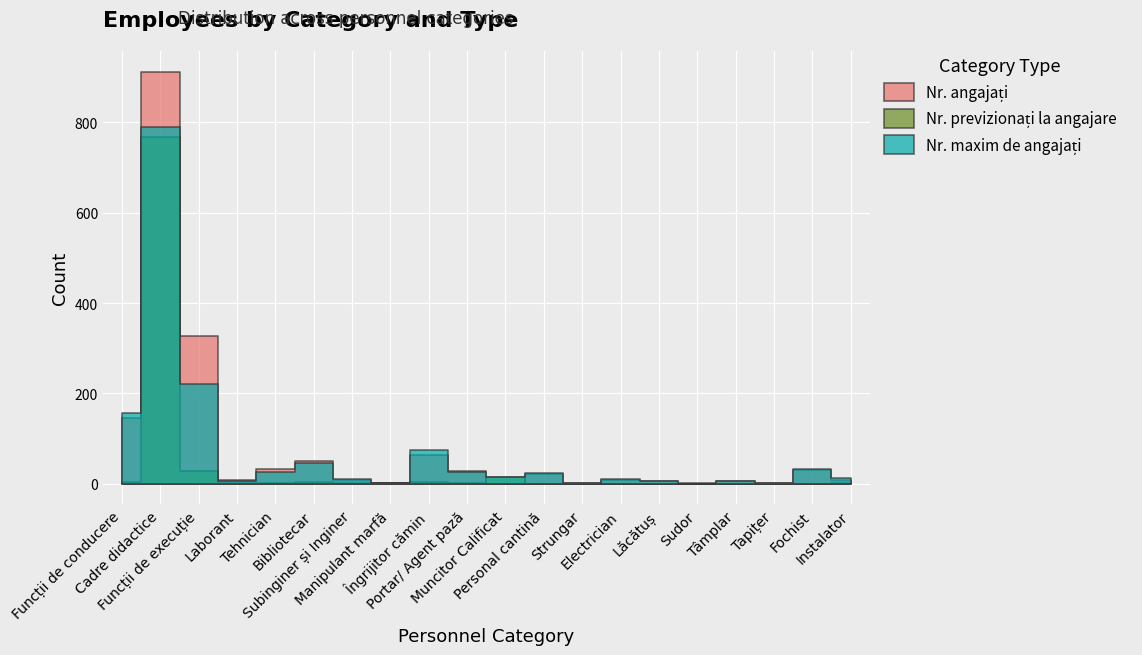

What is the difference between the second highest and minimum values in the Nr. maxim de angajați series?

220